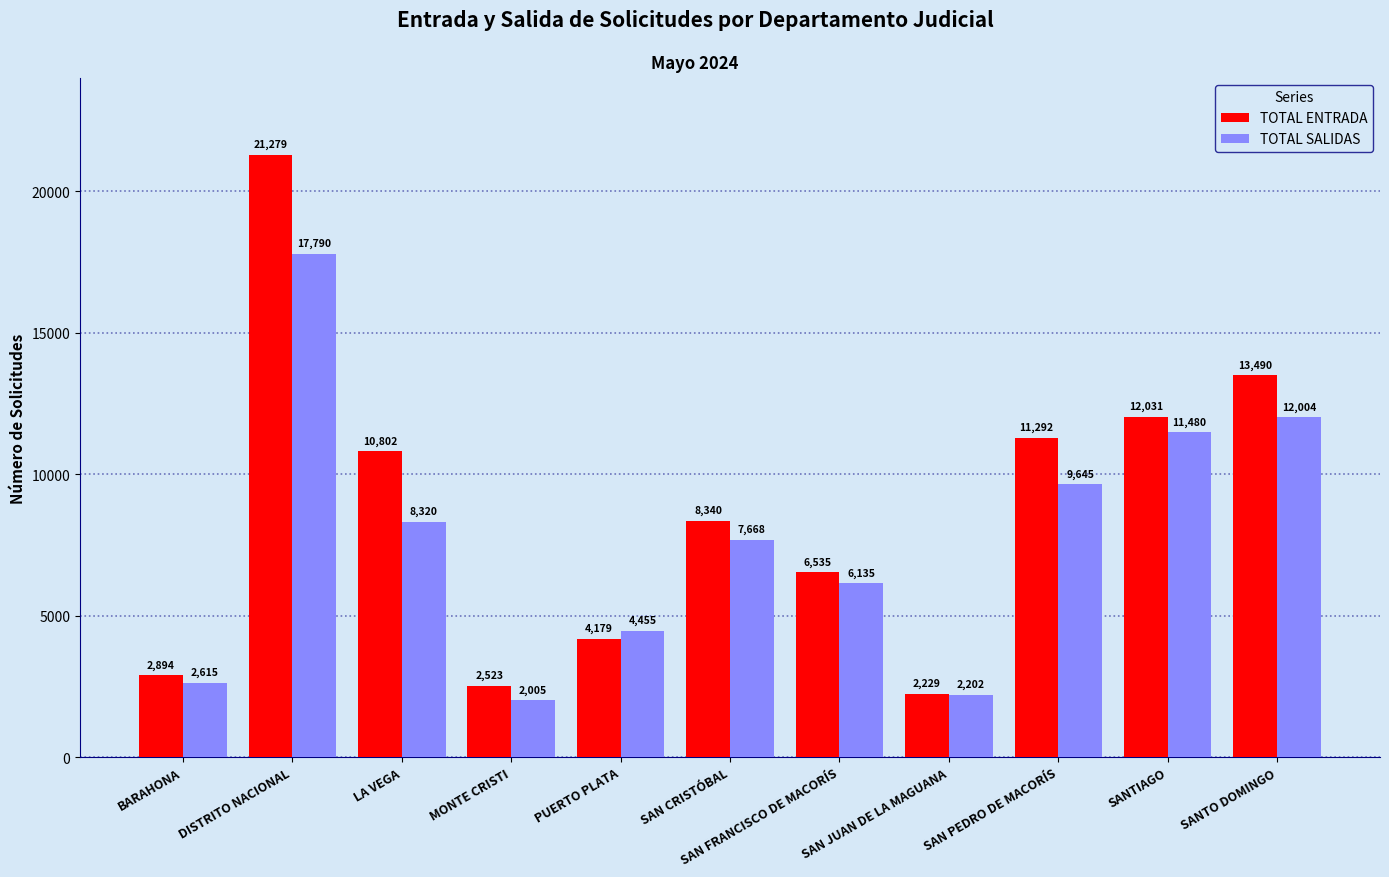

At which label is TOTAL ENTRADA closest to 11754?

SANTIAGO